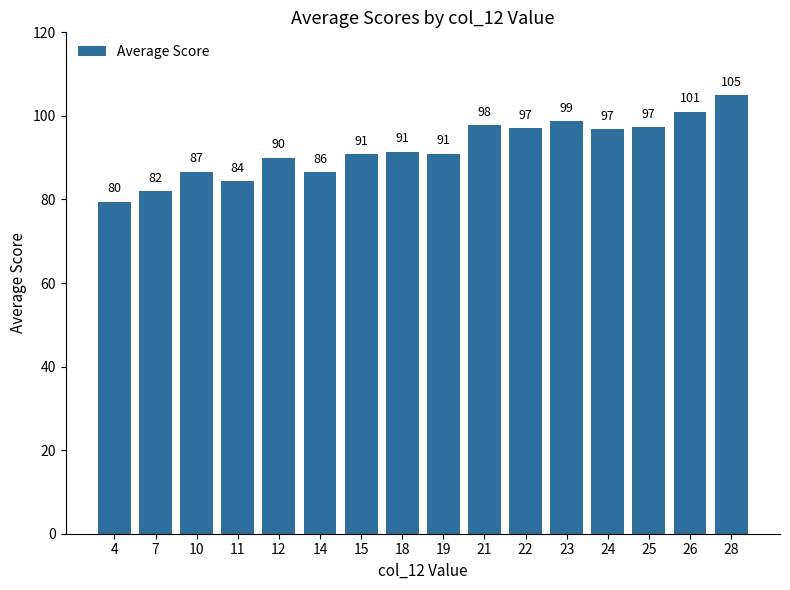

Which category has the lowest value across all series?

4